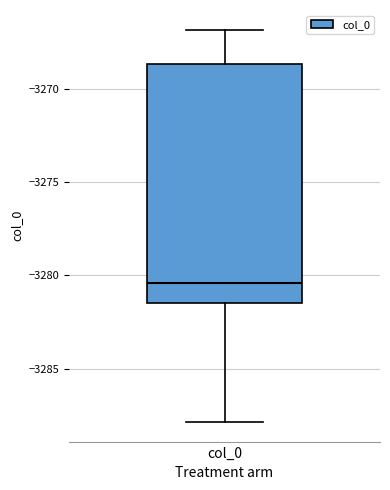

Transcribe this box plot: give where the median line is, the range the box spans, and where the two whiskers end, as read against the y-axis. The values are not printed on the chart, so give them approximately, as read against the axis.

median -3280.5, box -3281.5 to -3268.5, whiskers -3288.0 to -3267.0